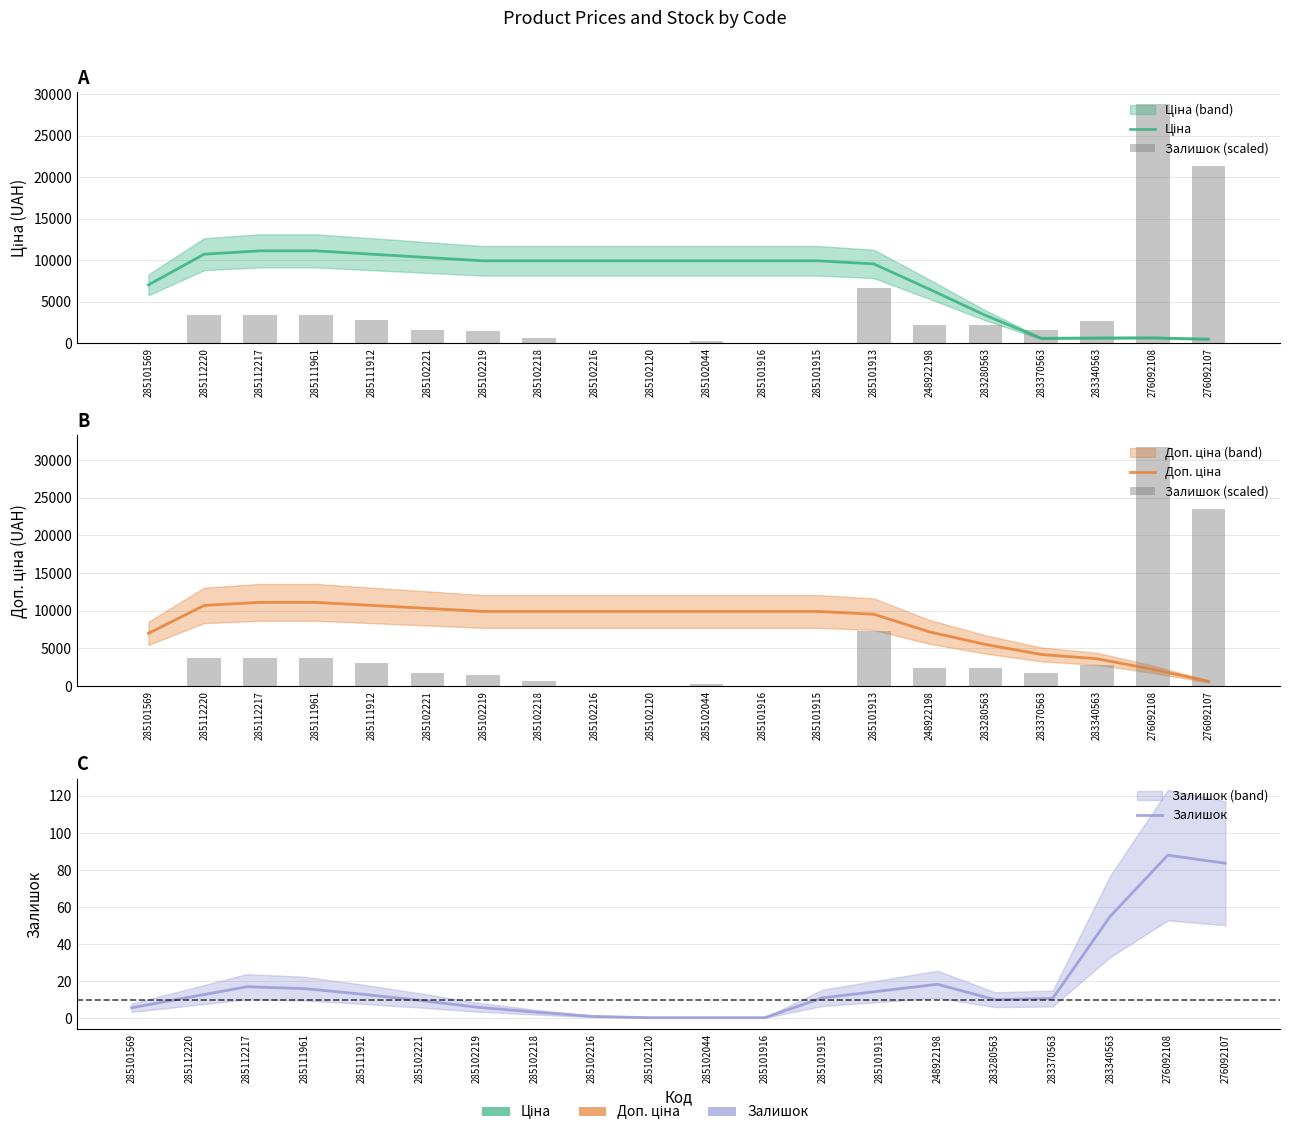

What is the approximate value of Ціна at 285101913?

9538.2